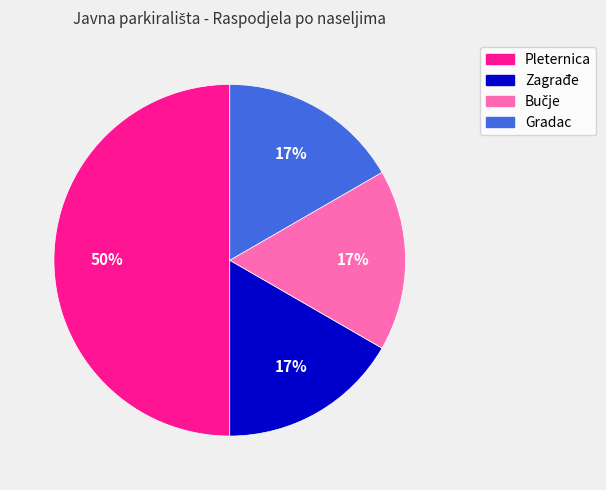

To the nearest percent, what is the average slice percentage?

25%